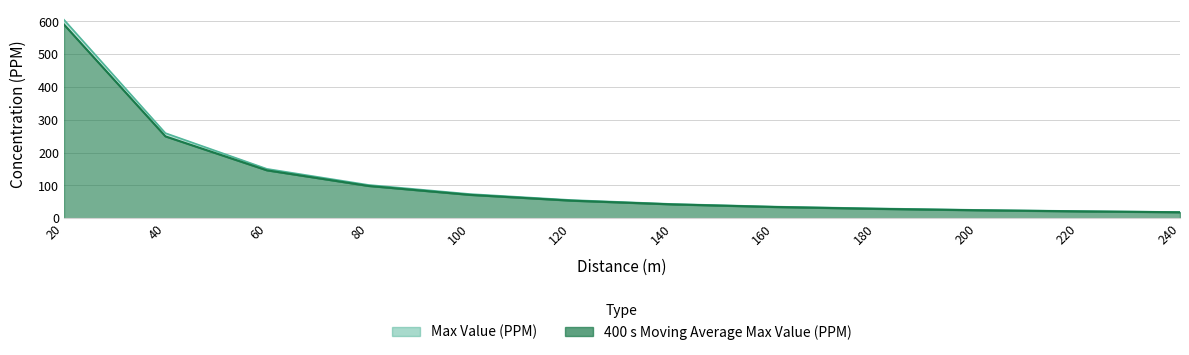

At how many categories does at least one series exceed 53?

6